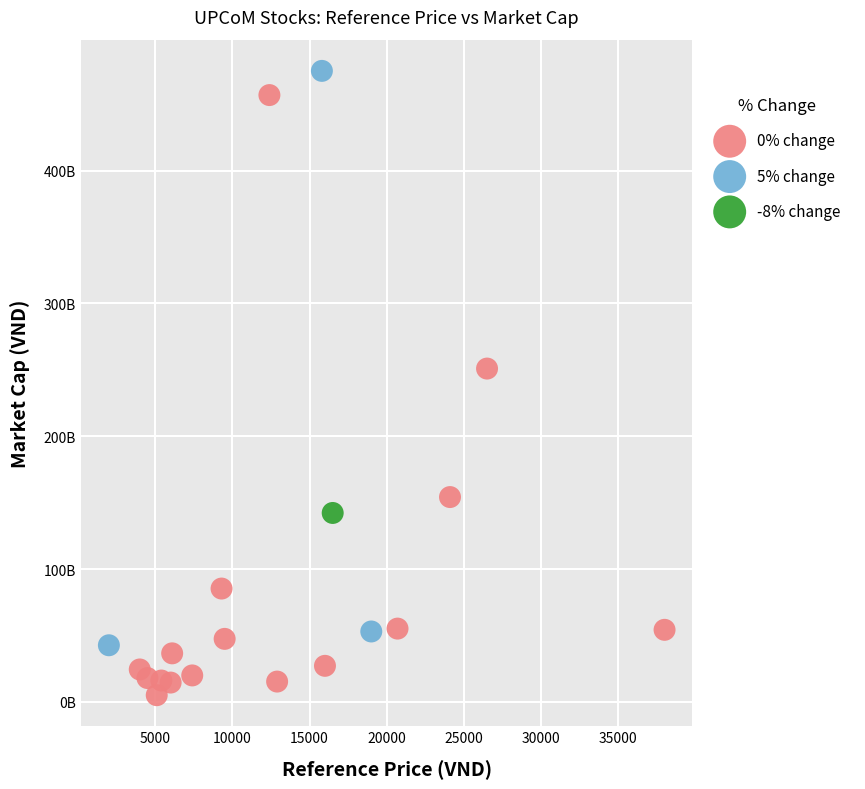

What are all the series names shown in the legend?

0% change, 5% change, -8% change